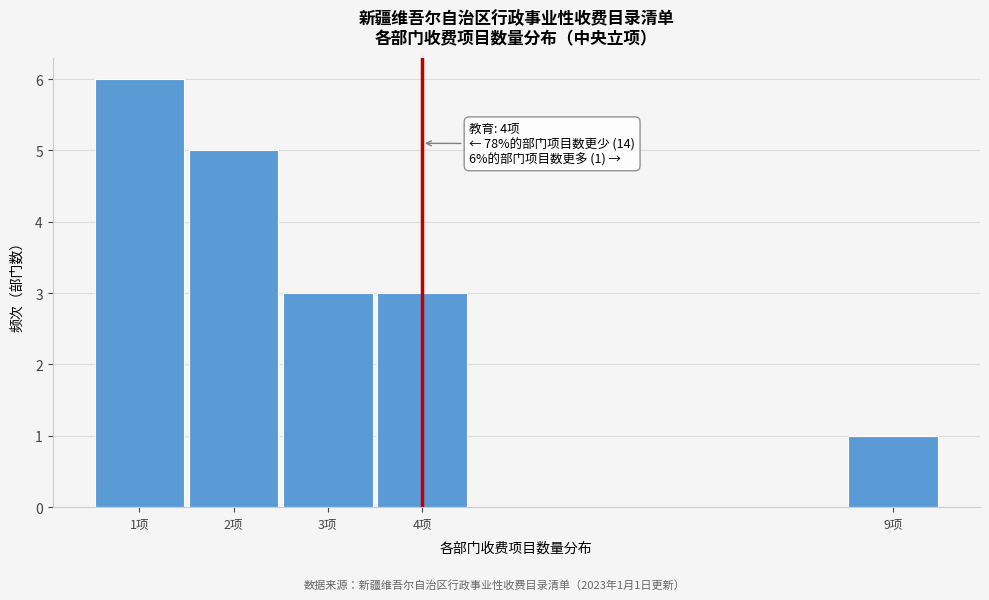

Reading left to right, transcribe all the data shown in this chart.

6	5	3	3	1